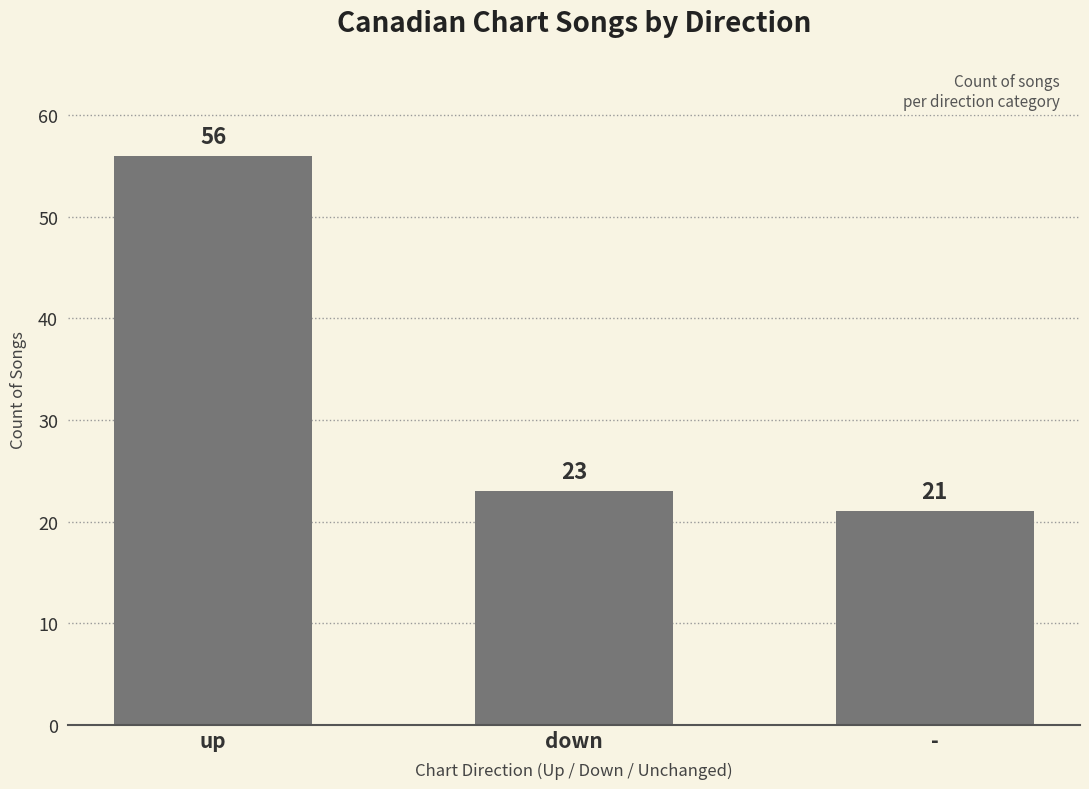

The value at - is 21. True or false?

True